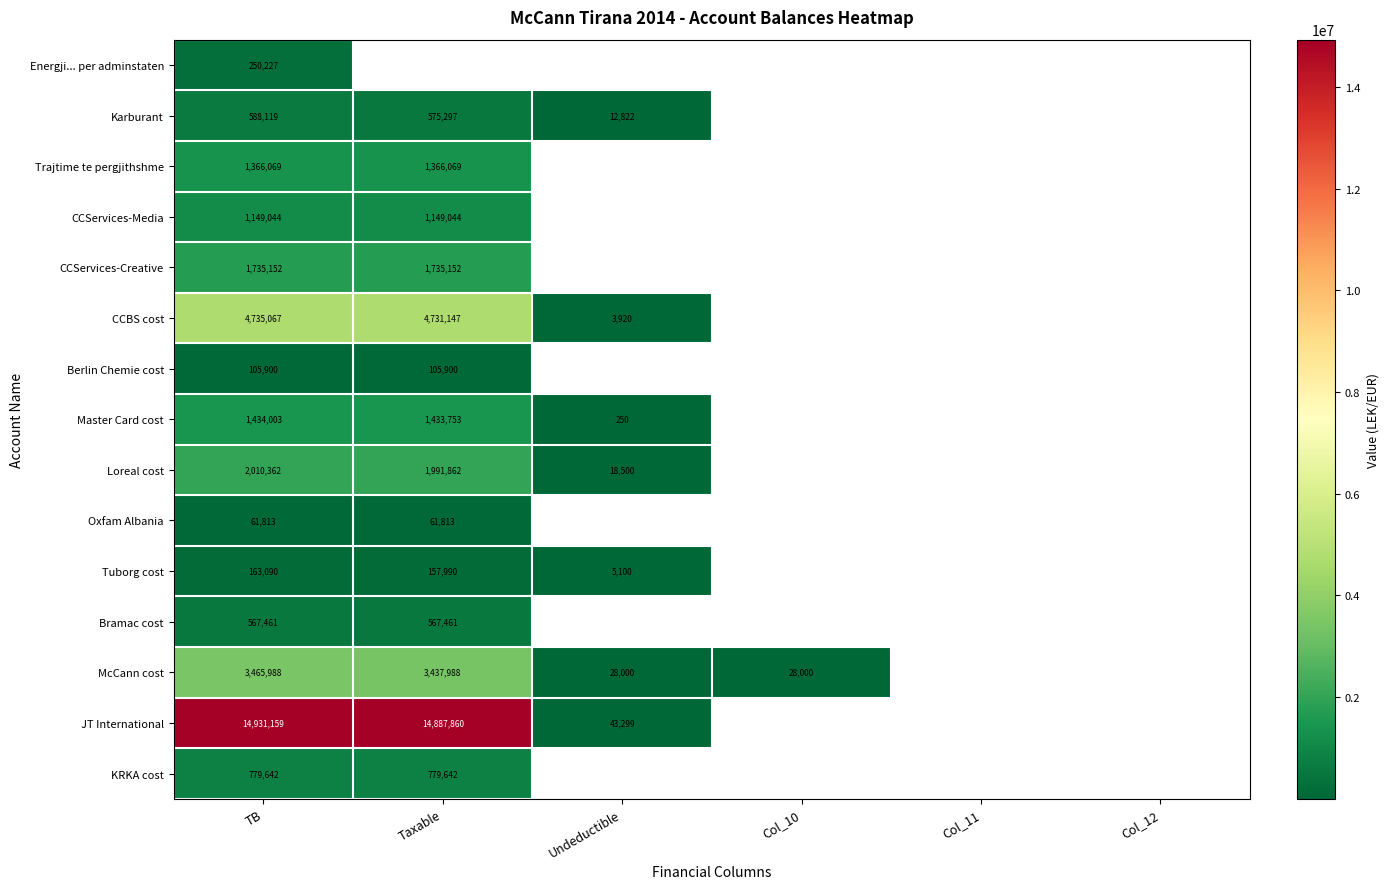

What is the difference between the maximum and minimum values in the Tuborg cost series?

157990.0